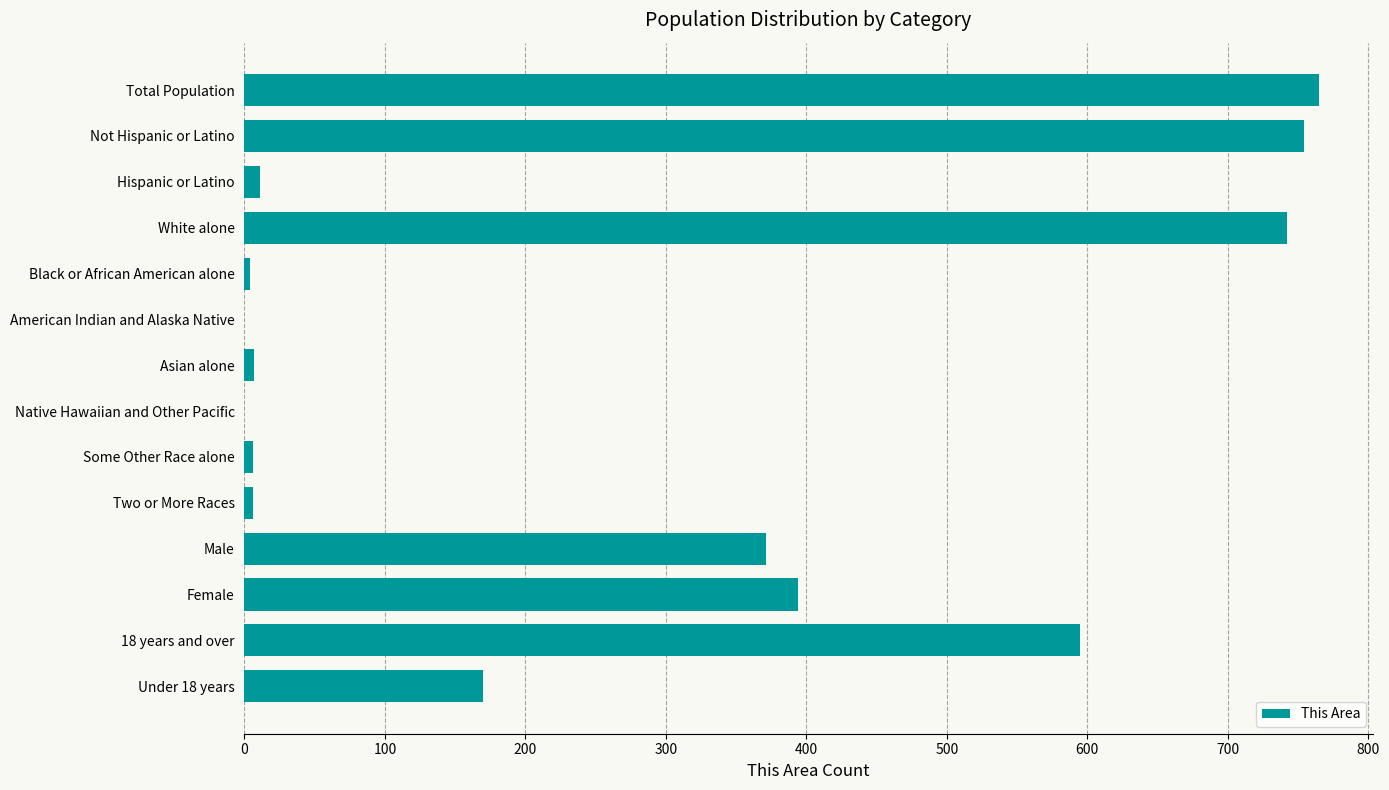

What is the sum of all values?

3825